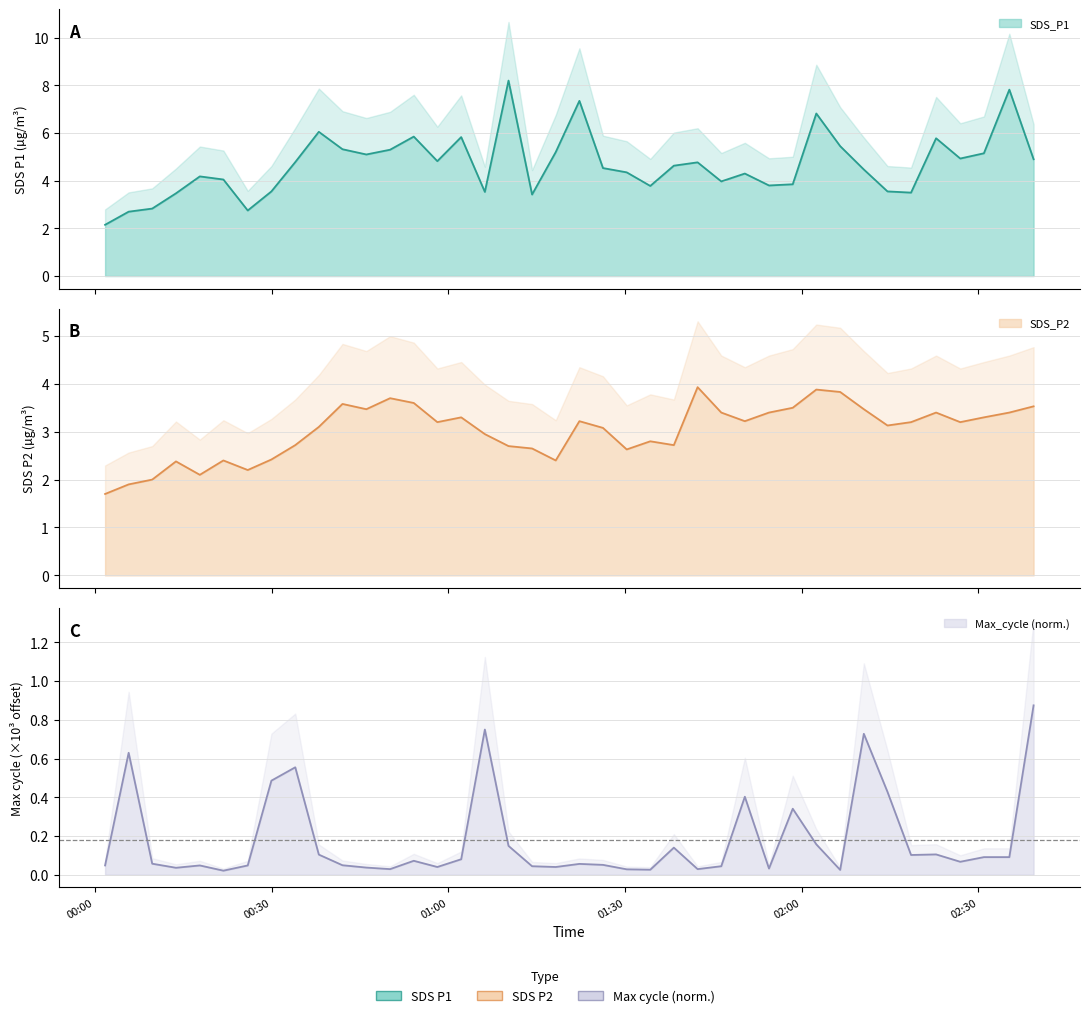

At which category does SDS_P2 reach its first local peak?

2023/03/24 00:13:46